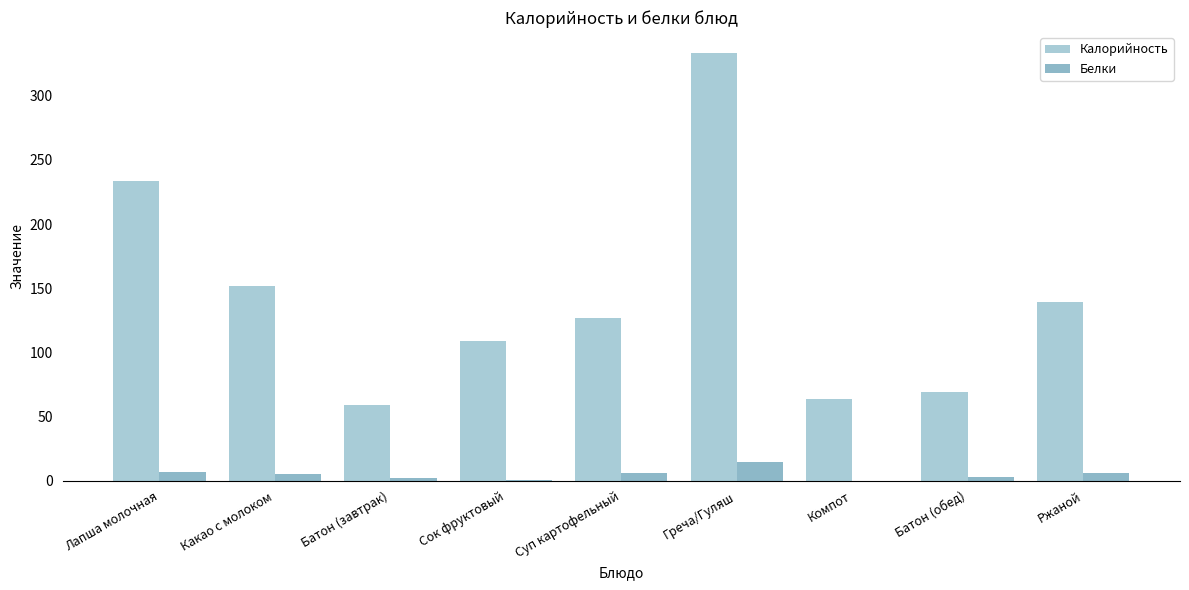

Where does the Калорийность series first go above 127?

Лапша молочная